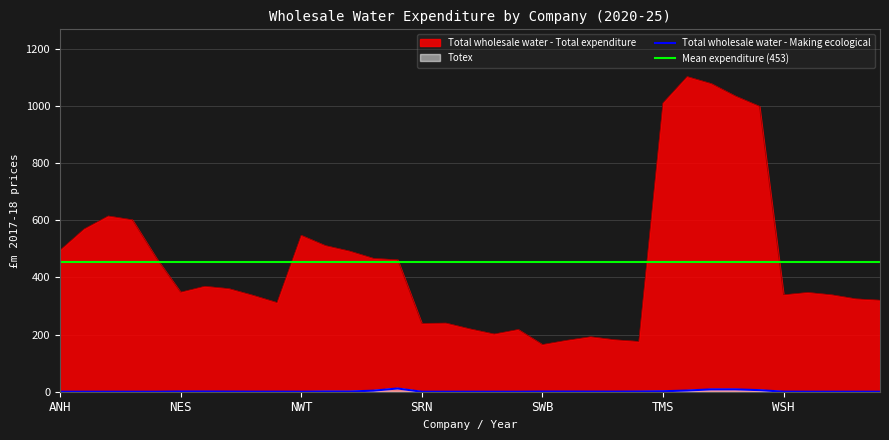

Reading left to right, transcribe all the data shown in this chart.

Total wholesale water - Total expenditure: 494.9	569.2	614.5	601.2	466.6	348.1	368.7	360.5	337.2	311.7	546.9	511.0	491.9	466.3	461.4	239.0	240.0	219.7	201.8	217.6	164.9	179.7	192.2	181.7	175.8	1009.8	1101.9	1077.4	1034.0	997.9	338.9	347.2	338.8	324.7	320.0
Total wholesale water - Making ecological: 0.0	0.0	0.0	0.0	0.0	0.8	0.7	0.5	0.2	0.2	0.1	0.8	0.7	3.8	11.3	0.0	0.0	0.0	0.0	0.0	0.5	0.6	0.4	0.4	0.8	1.6	4.2	8.2	8.3	5.6	0.2	0.0	0.0	0.0	0.0
Totex: 0.0	0.0	0.0	0.0	0.0	0.8	0.7	0.5	0.2	0.2	0.5	1.1	1.1	4.1	11.7	0.0	0.0	0.0	0.0	0.0	0.6	0.6	0.5	0.5	0.8	1.6	4.2	8.2	8.3	5.6	0.2	0.0	0.0	0.0	0.0